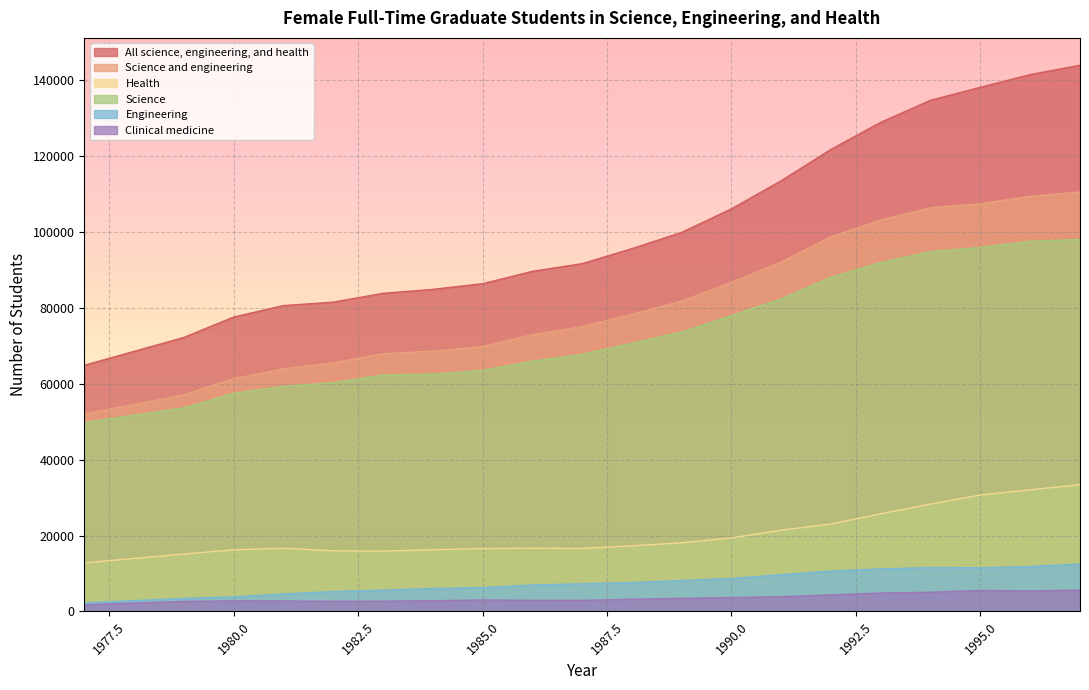

Rank the categories by Science value from lowest to highest.

1977, 1979, 1980, 1981, 1982, 1983, 1984, 1985, 1986, 1987, 1988, 1989, 1990, 1991, 1992, 1993, 1994, 1995, 1996, 1997